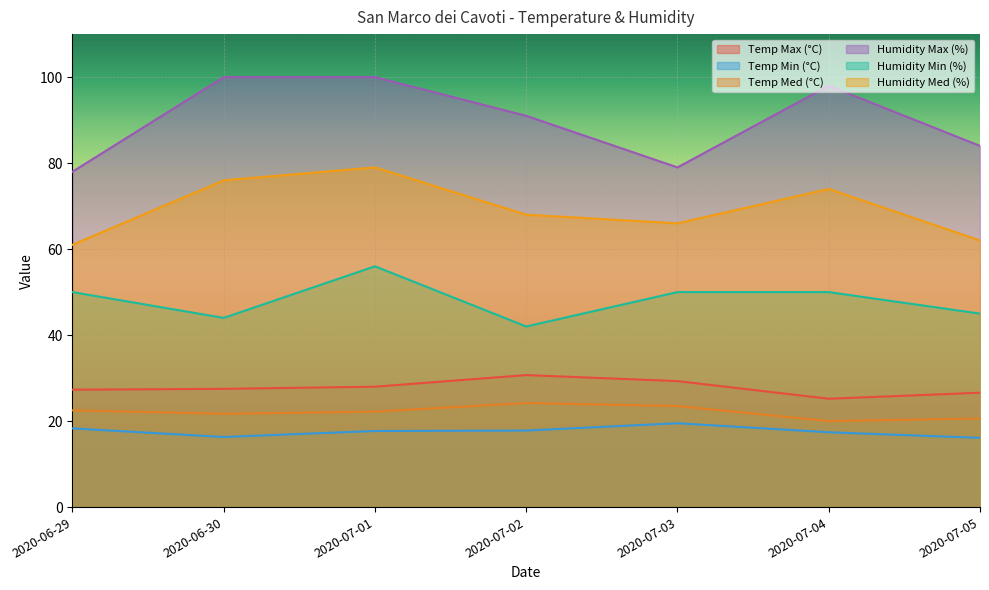

Reading right to left, what are all the values shown in this chart?

Temp Max (°C): 2020-07-05=26.6	2020-07-04=25.2	2020-07-03=29.3	2020-07-02=30.7	2020-07-01=28.0	2020-06-30=27.5	2020-06-29=27.3
Temp Min (°C): 2020-07-05=16.1	2020-07-04=17.4	2020-07-03=19.5	2020-07-02=17.8	2020-07-01=17.7	2020-06-30=16.3	2020-06-29=18.3
Temp Med (°C): 2020-07-05=20.6	2020-07-04=20.0	2020-07-03=23.5	2020-07-02=24.2	2020-07-01=22.2	2020-06-30=21.7	2020-06-29=22.5
Humidity Max (%): 2020-07-05=84.0	2020-07-04=98.0	2020-07-03=79.0	2020-07-02=91.0	2020-07-01=100.0	2020-06-30=100.0	2020-06-29=78.0
Humidity Min (%): 2020-07-05=45.0	2020-07-04=50.0	2020-07-03=50.0	2020-07-02=42.0	2020-07-01=56.0	2020-06-30=44.0	2020-06-29=50.0
Humidity Med (%): 2020-07-05=62.0	2020-07-04=74.0	2020-07-03=66.0	2020-07-02=68.0	2020-07-01=79.0	2020-06-30=76.0	2020-06-29=61.0